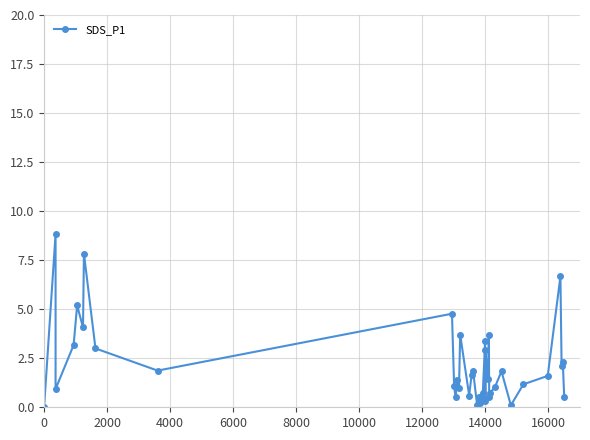

What is the value of the 23rd point from the left?

0.5